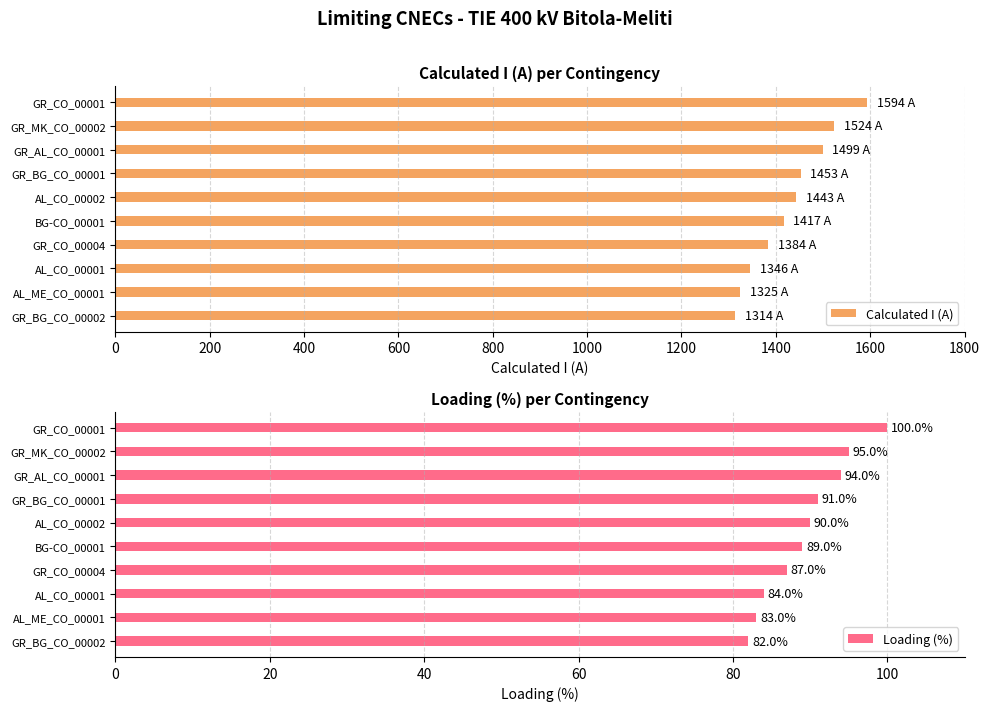

What is the maximum value for Calculated I (A)?

1594